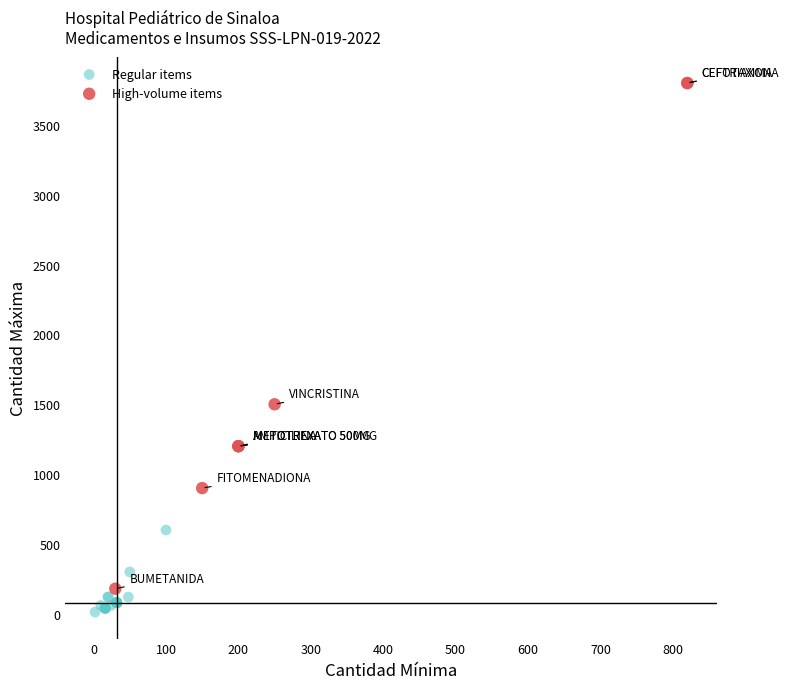

Which series reaches the maximum Y coordinate?

High-volume items